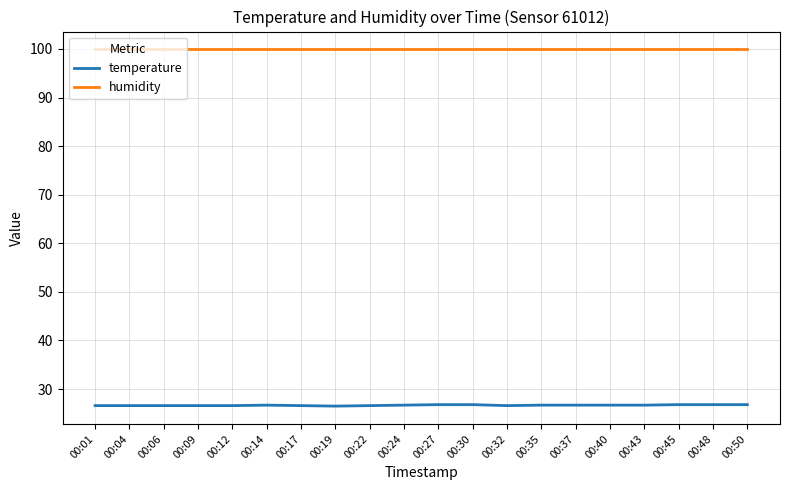

True or false: temperature and humidity intersect in this chart.

False